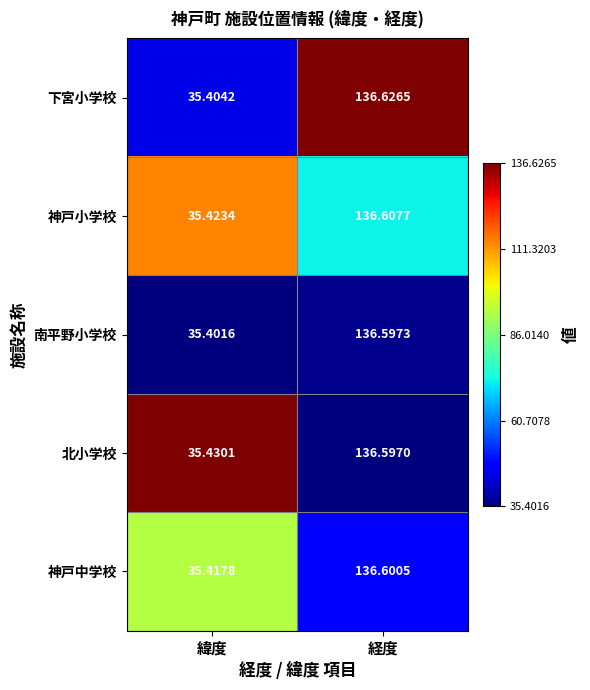

Where does the 南平野小学校 series first go above 136?

経度